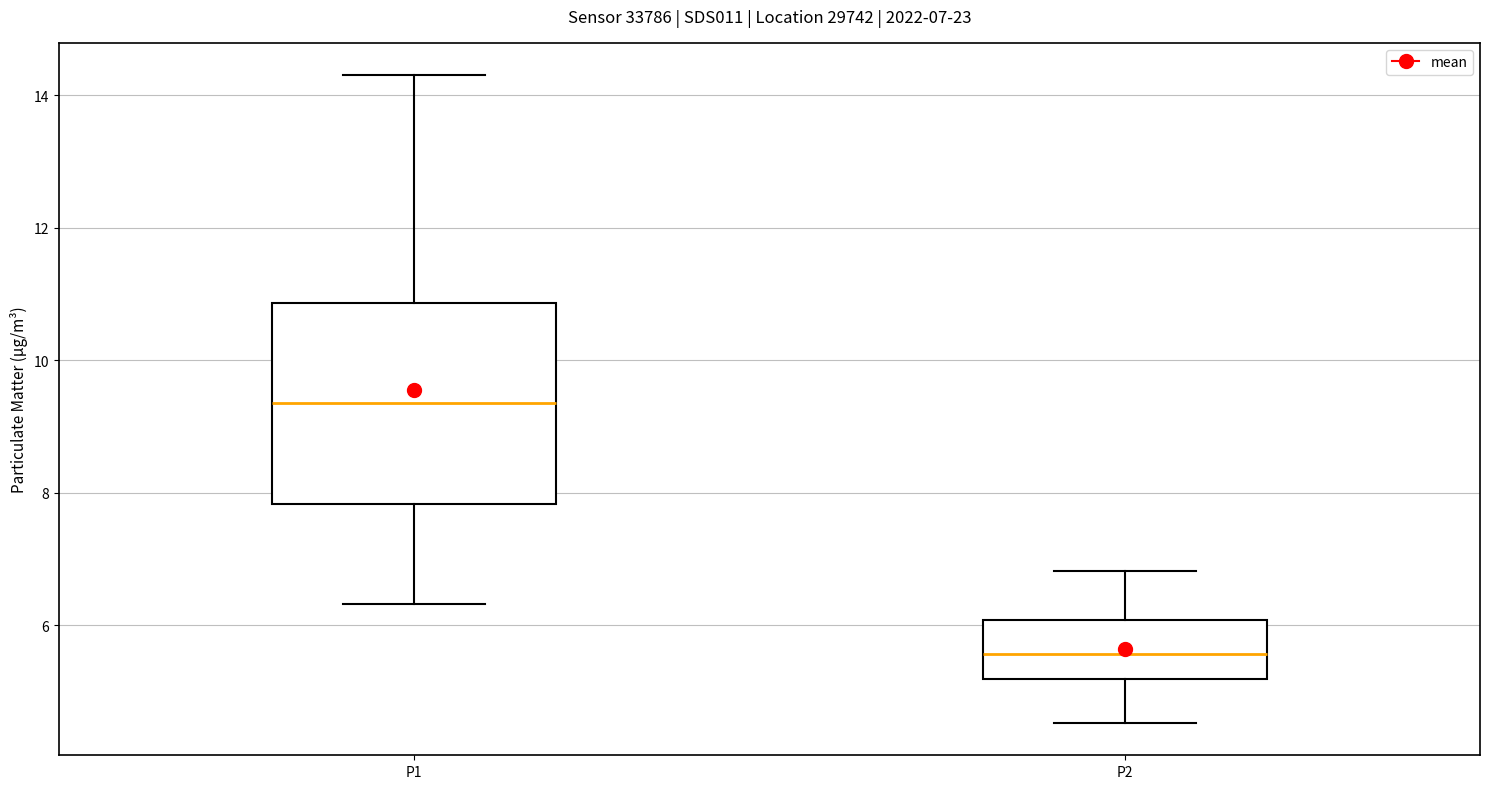

Which box's median line is the lowest?

P2